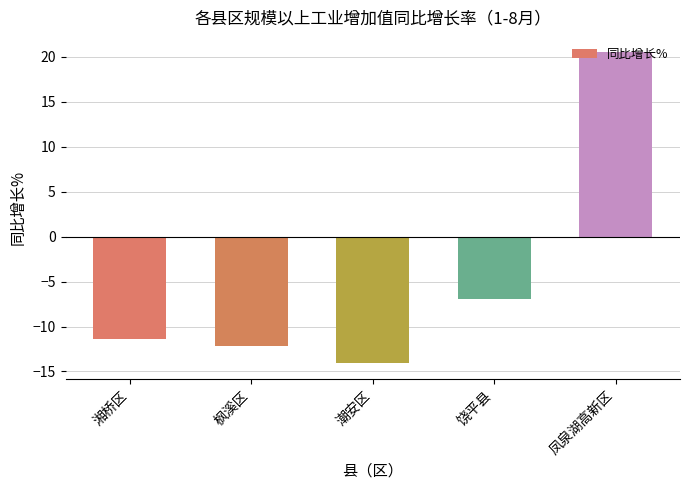

What is the maximum value shown in the chart?

20.5